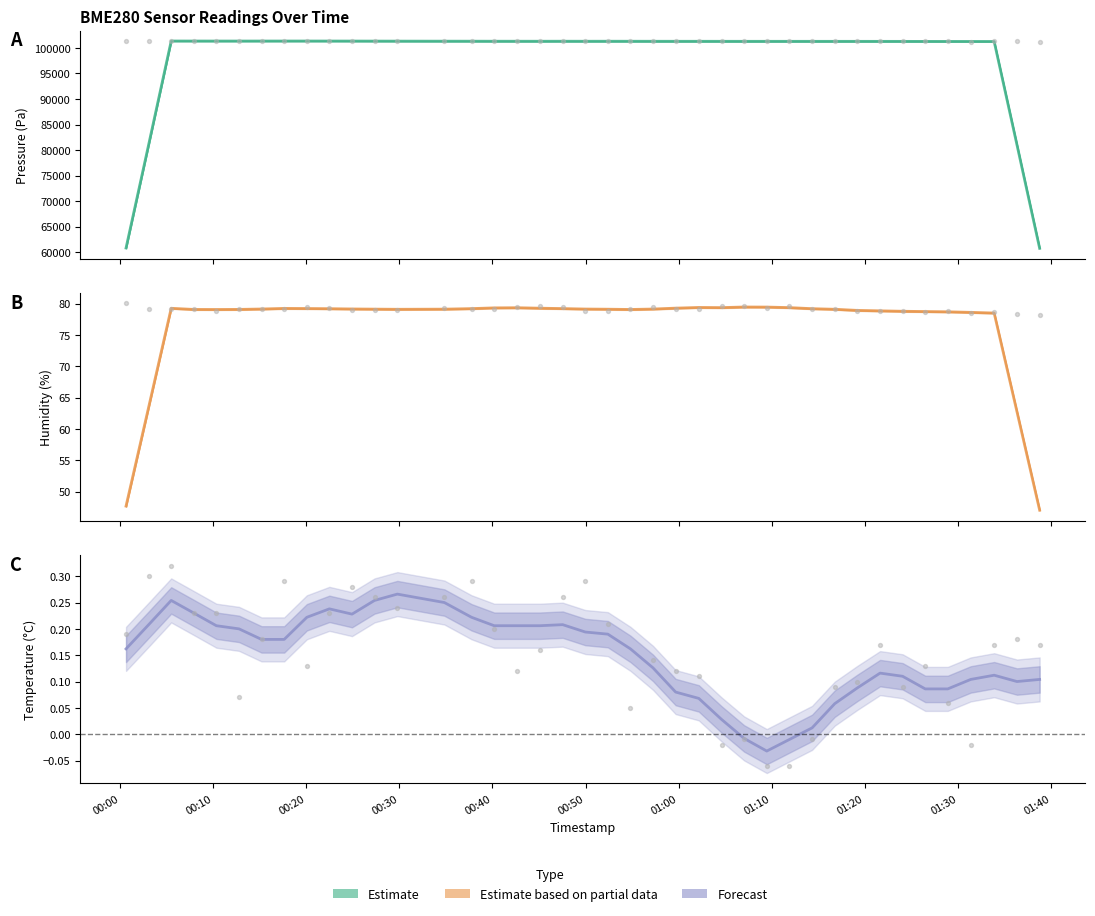

At which category is the sum across all series the highest?

00:20